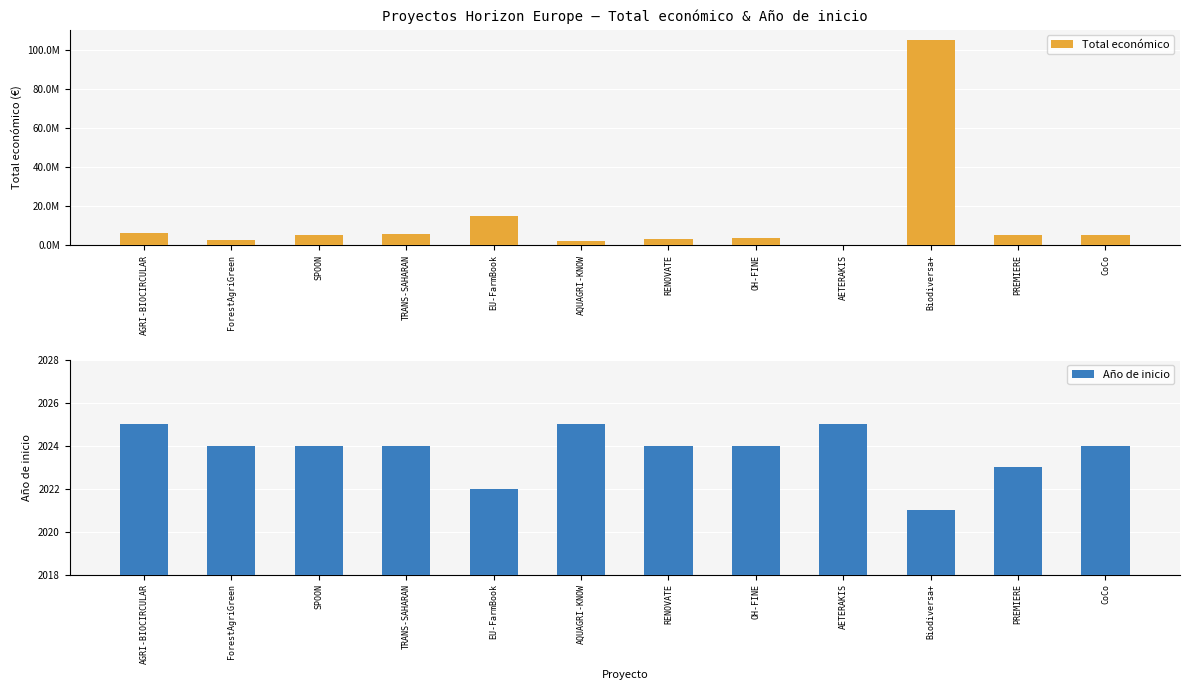

How many categories are shown in the chart?

12